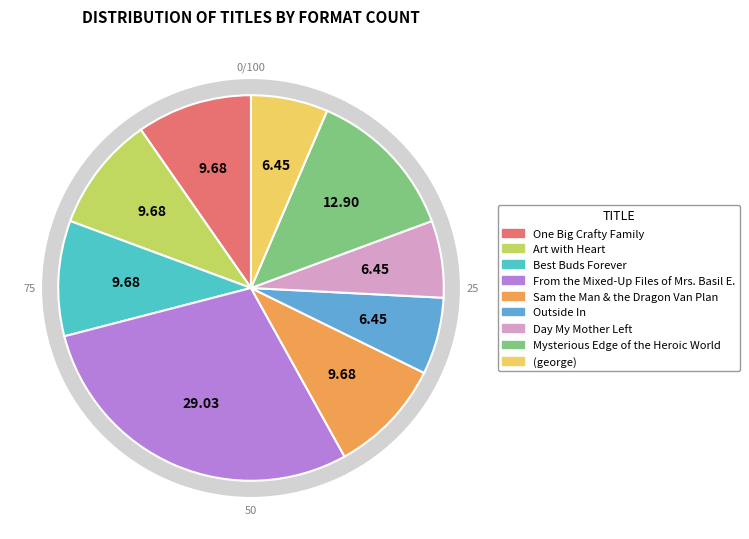

To the nearest percent, what is the average slice percentage?

11%